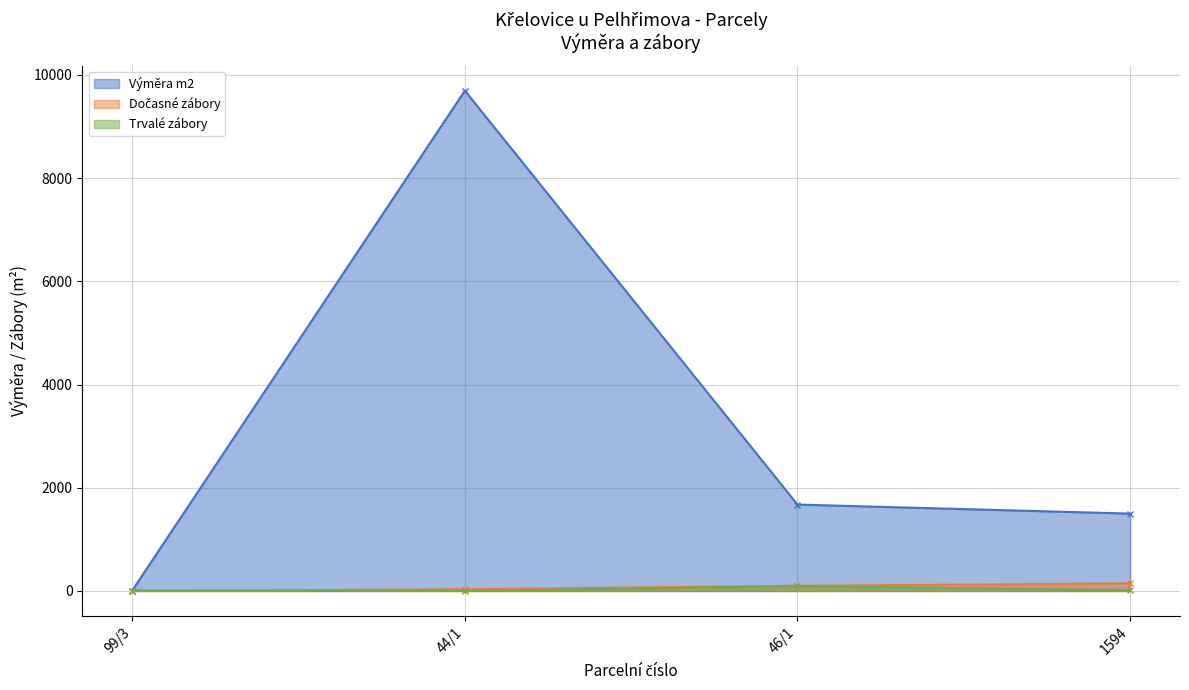

Between 46/1 and 1594, which series saw the biggest shift?

Výměra m2